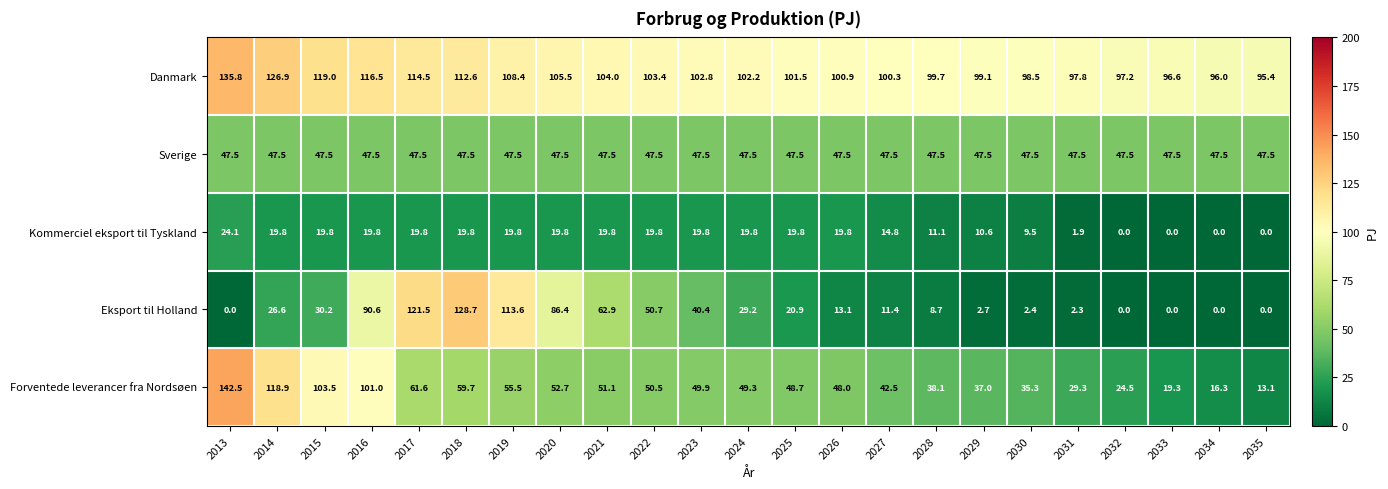

Where is Kommerciel eksport til Tyskland nearest to the value 12?

2028